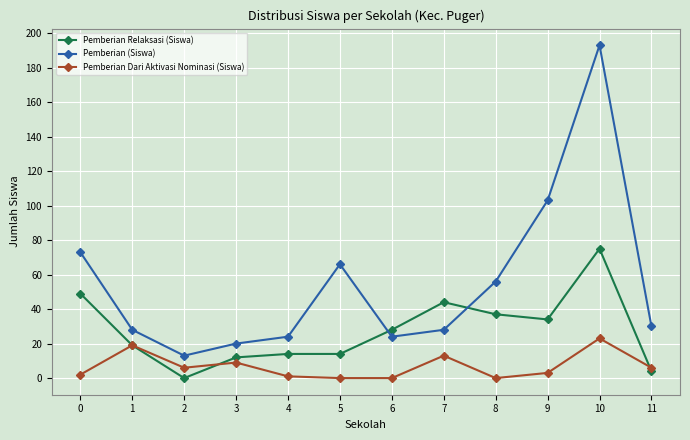

True or false: Pemberian Dari Aktivasi Nominasi (Siswa) has more than 2 interior local peaks.

True